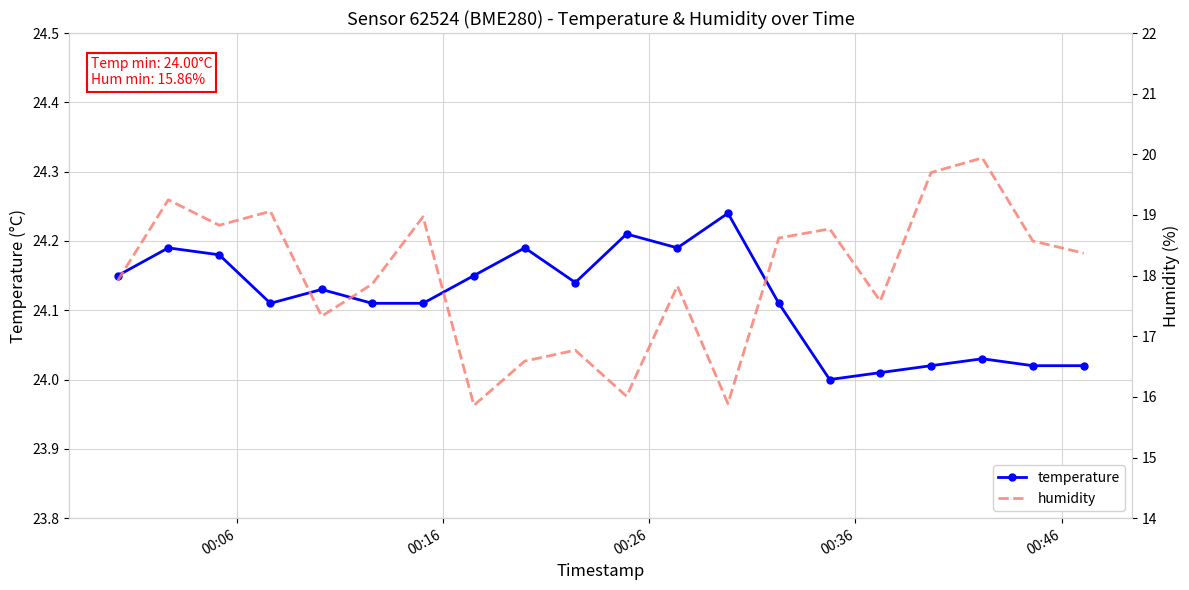

How many interior local valleys does the humidity series have?

6